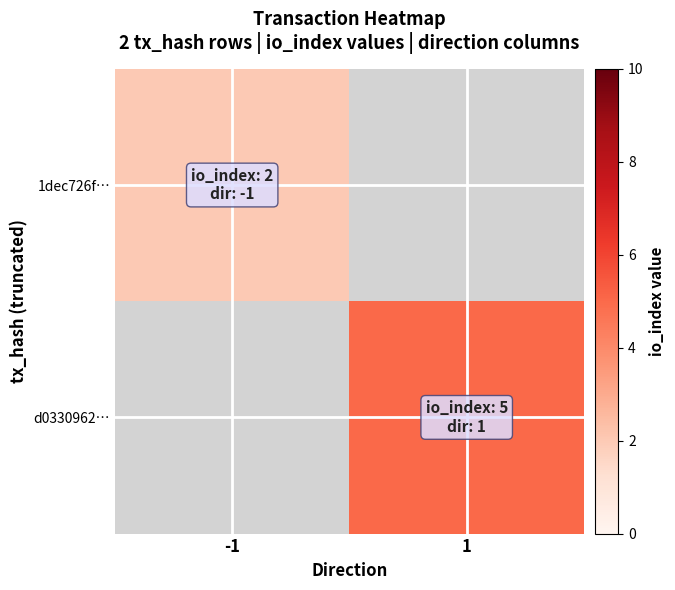

The value of d0330962… at 1 is 5.0. True or false?

True